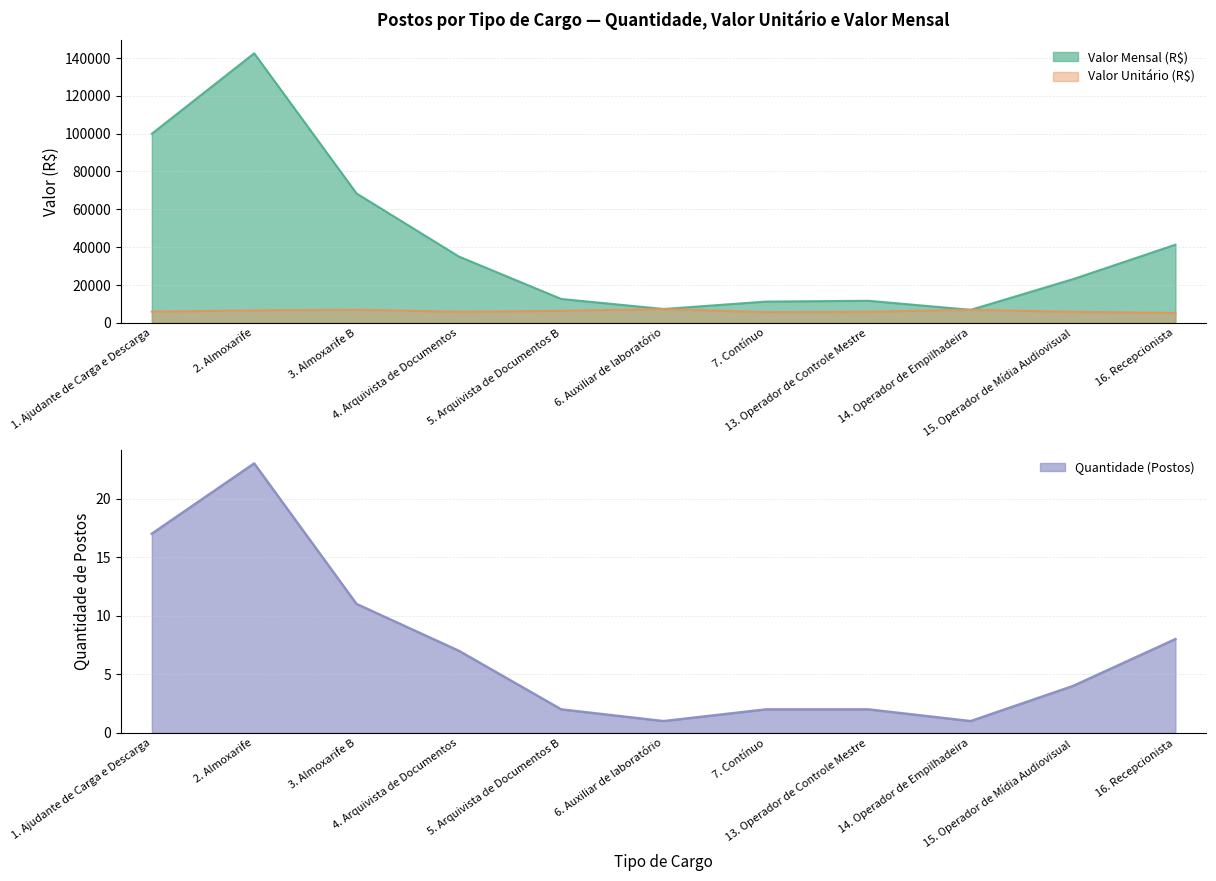

Reading left to right, extract all data points from this chart.

Quantidade (Postos): 17.0	23.0	11.0	7.0	2.0	1.0	2.0	2.0	1.0	4.0	8.0
Valor Unitário (R$): 5879.1	6474.5	6834.6	5794.7	6268.8	7242.3	5579.3	5794.7	6794.6	5748.8	5155.1
Valor Mensal (R$): 99945.2	142468.1	68345.5	34973.2	12537.6	7242.3	11158.7	11589.5	6794.6	23041.1	41240.9